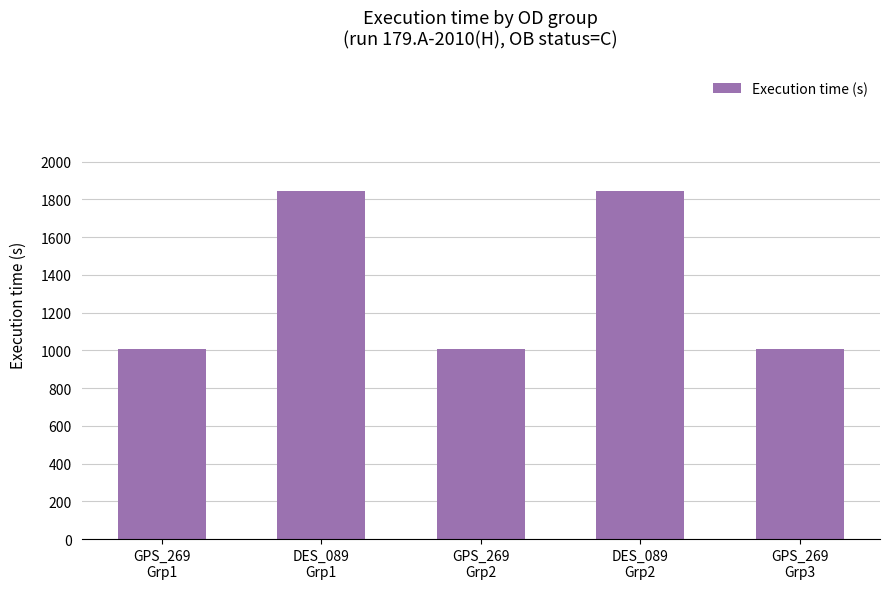

What is the label of the 1st bar from the left?

GPS_269
Grp1